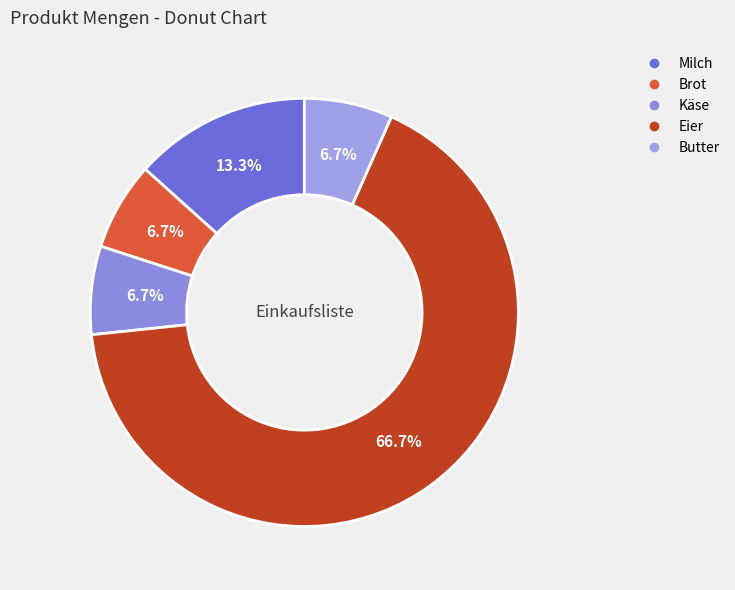

The Milch slice represents 22% of the pie. True or false?

False